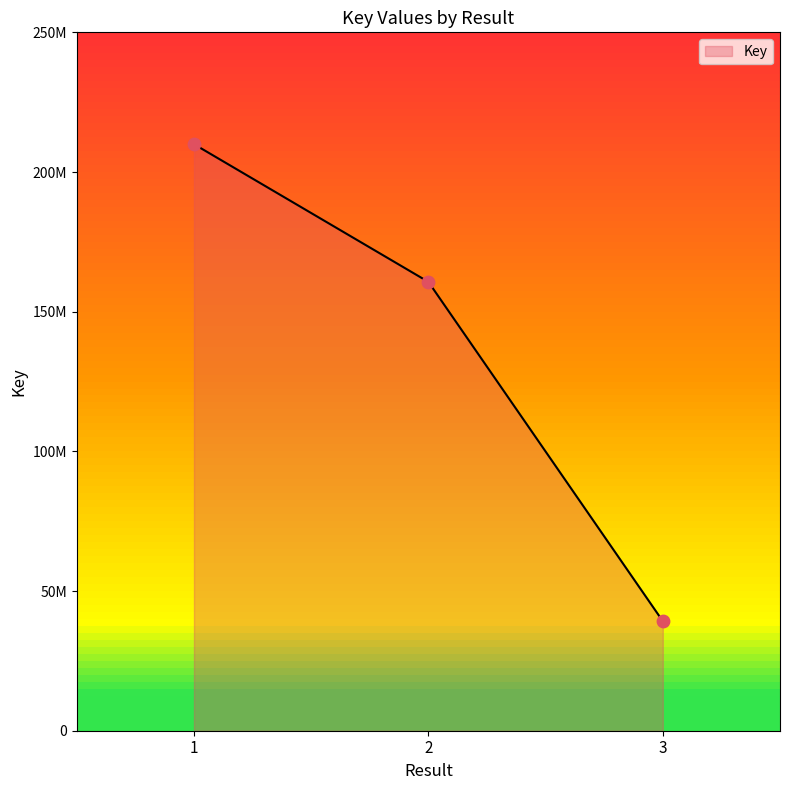

Does the chart have visible grid lines?

No